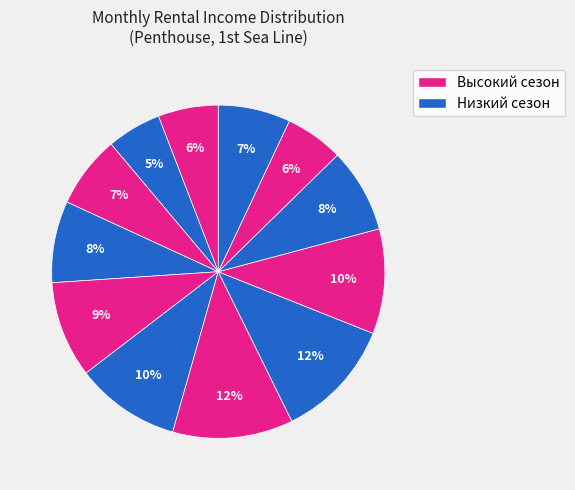

How many slices are in this pie chart?

12